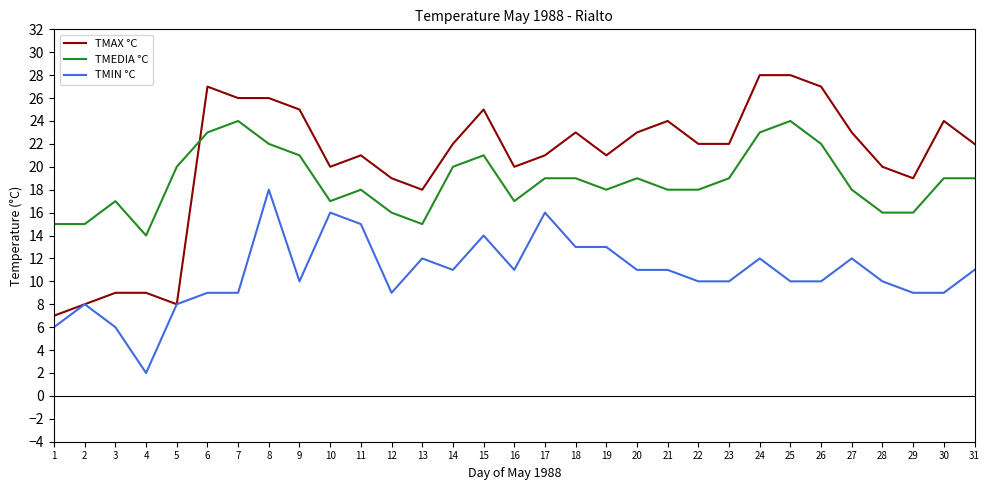

Where does the TMEDIA °C series first go above 19?

5